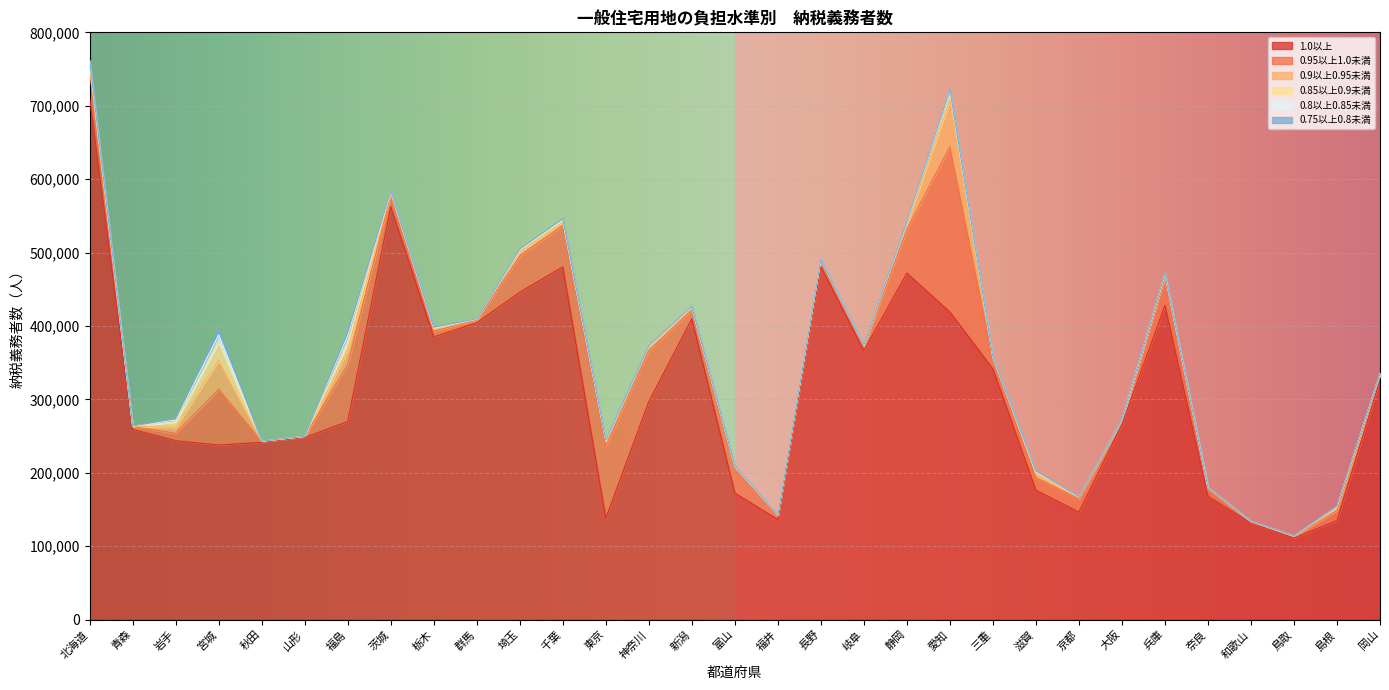

Does the chart display data point markers on the line(s)?

No